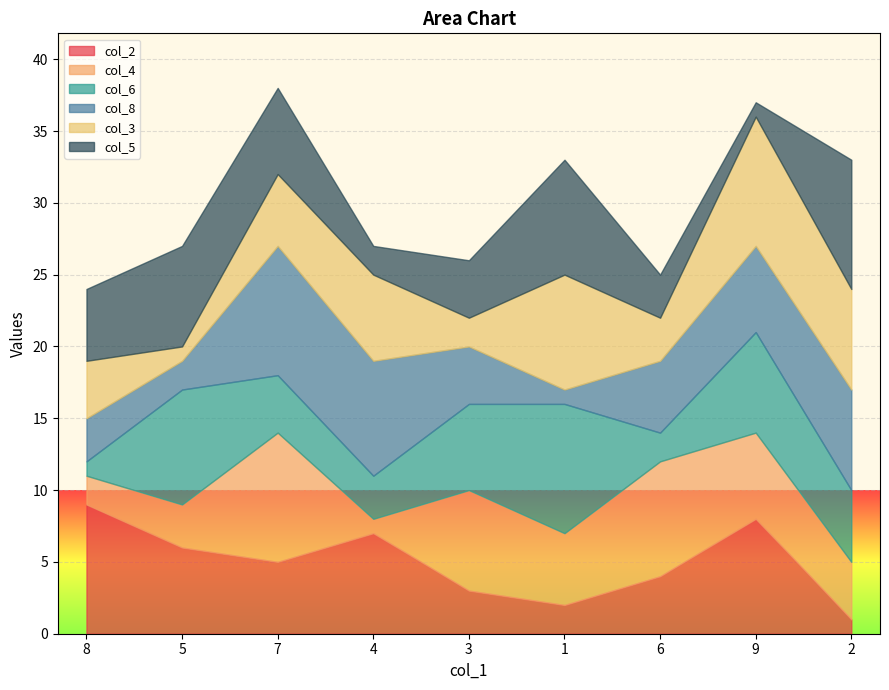

Rank the series by their maximum value, from highest to lowest.

col_2, col_4, col_6, col_8, col_3, col_5